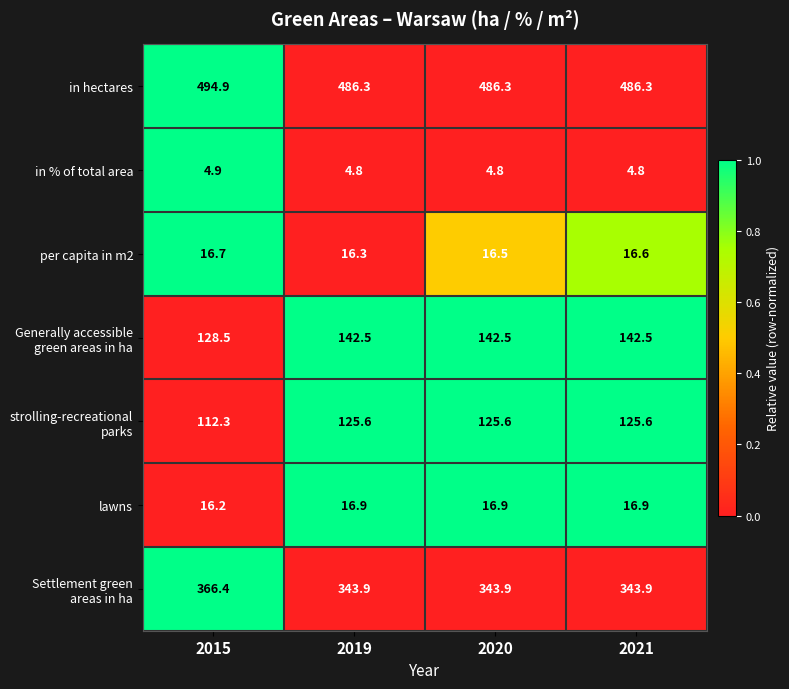

What is the spread (max minus min) of values at 2015?

490.0